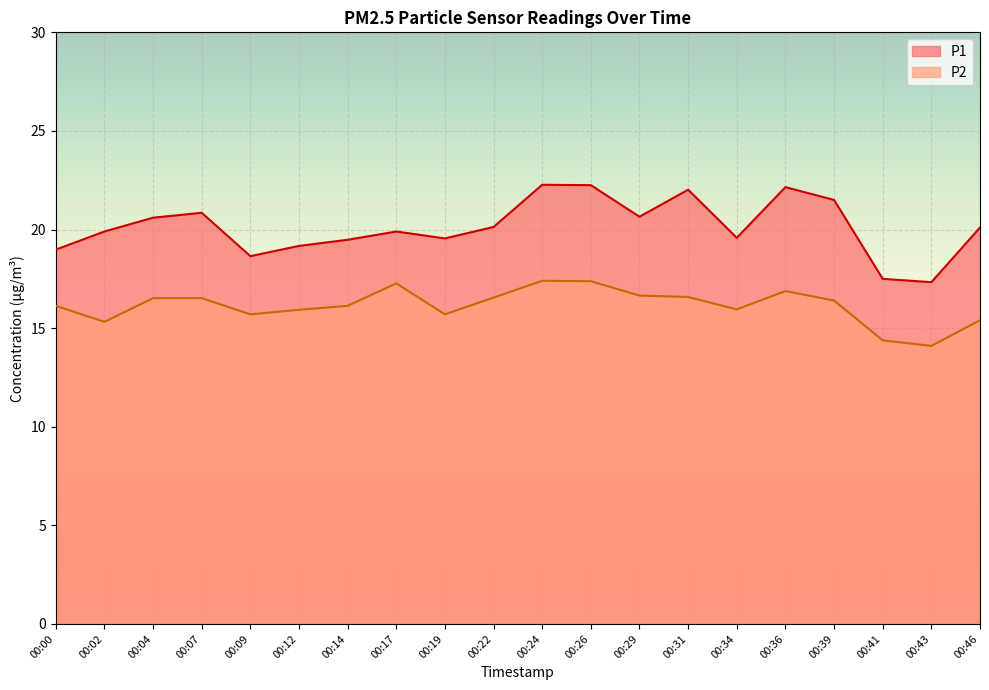

Which label corresponds to the largest value in the chart?

00:24